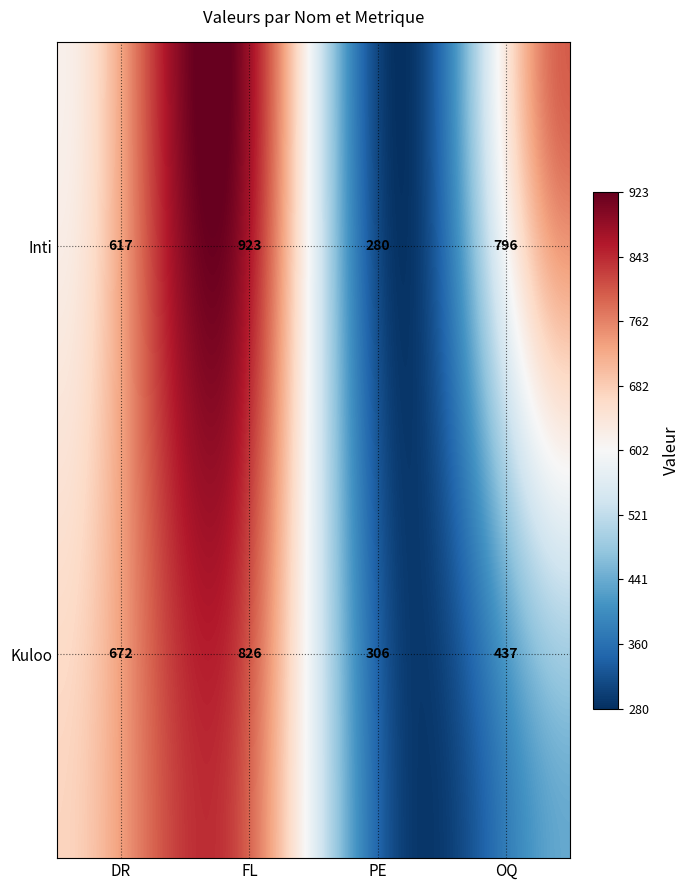

At how many categories does at least one series exceed 700?

2